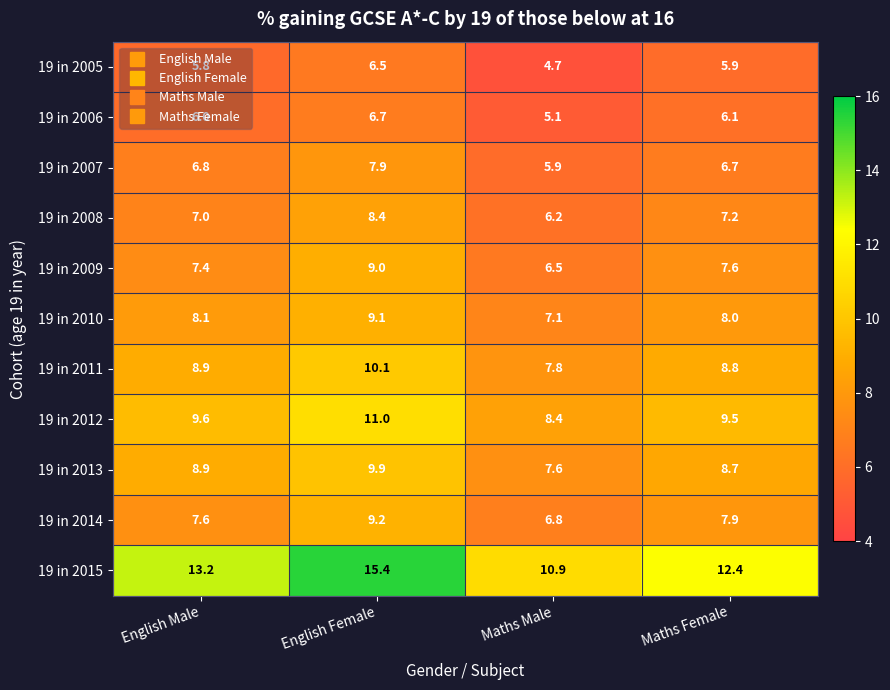

What is the average value of the 19 in 2010 series?

8.1